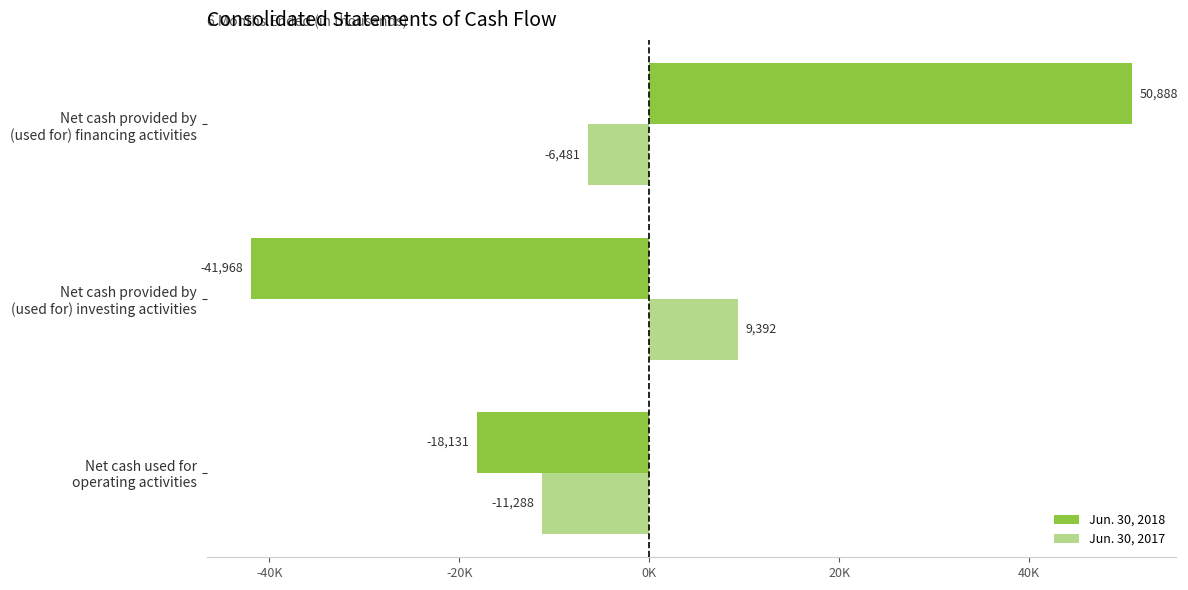

List the series in order of their overall mean, highest first.

Jun. 30, 2017, Jun. 30, 2018